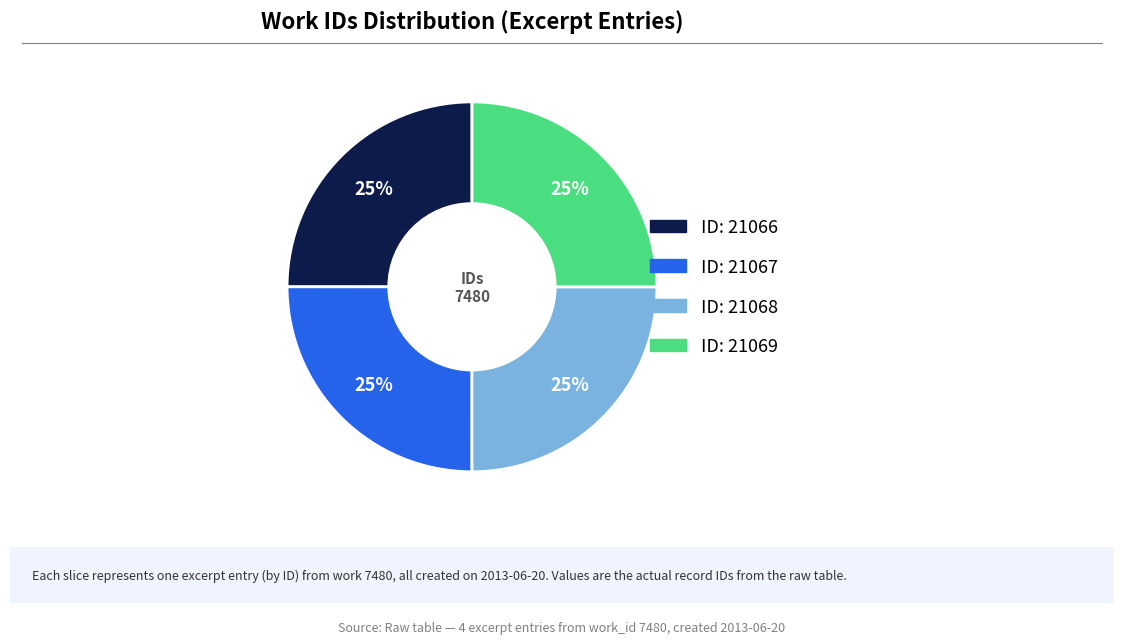

Is there any slice that represents more than half of the pie?

No